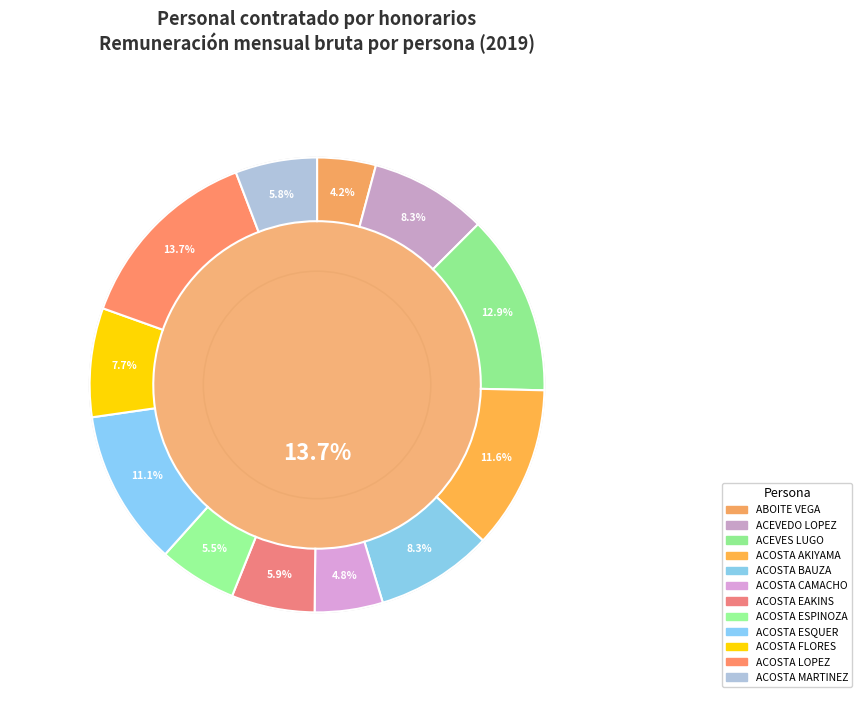

Is there a majority slice in this chart?

No